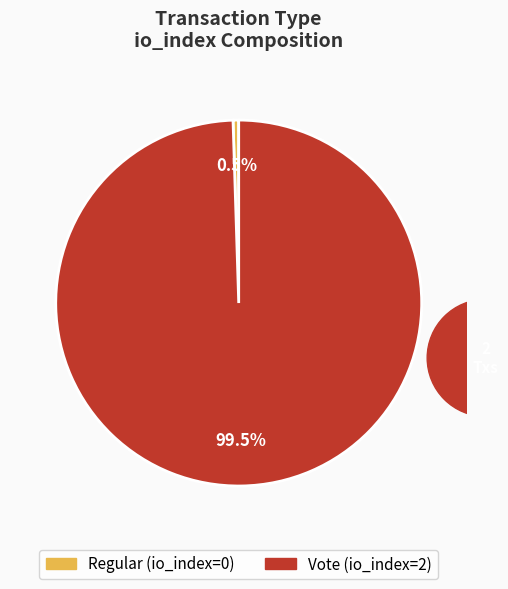

To the nearest percent, what is the average slice percentage?

50%